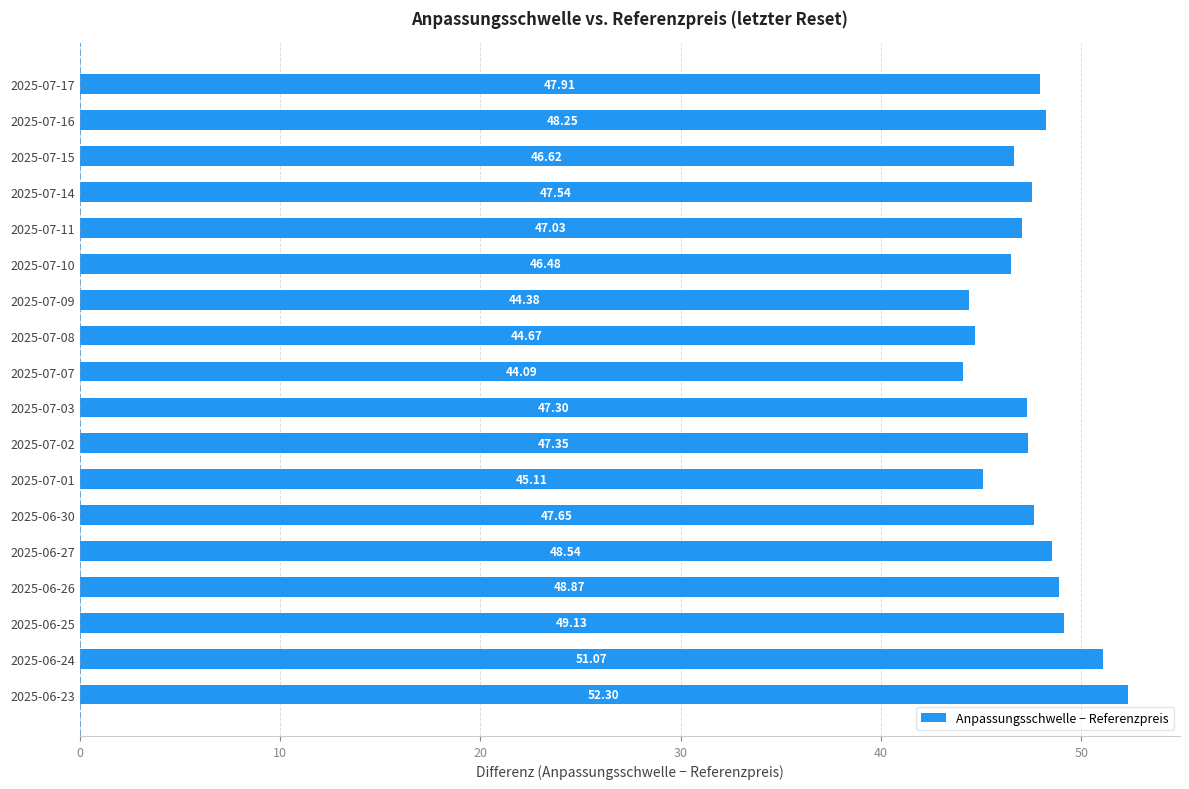

What is the difference between the maximum and minimum values?

8.2